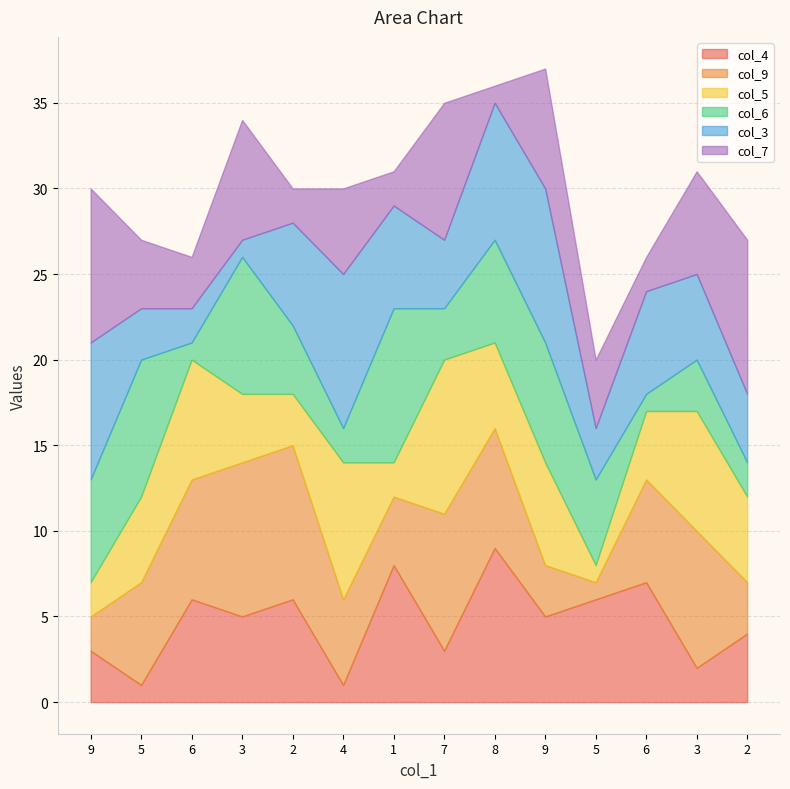

What is the greatest value displayed?

9